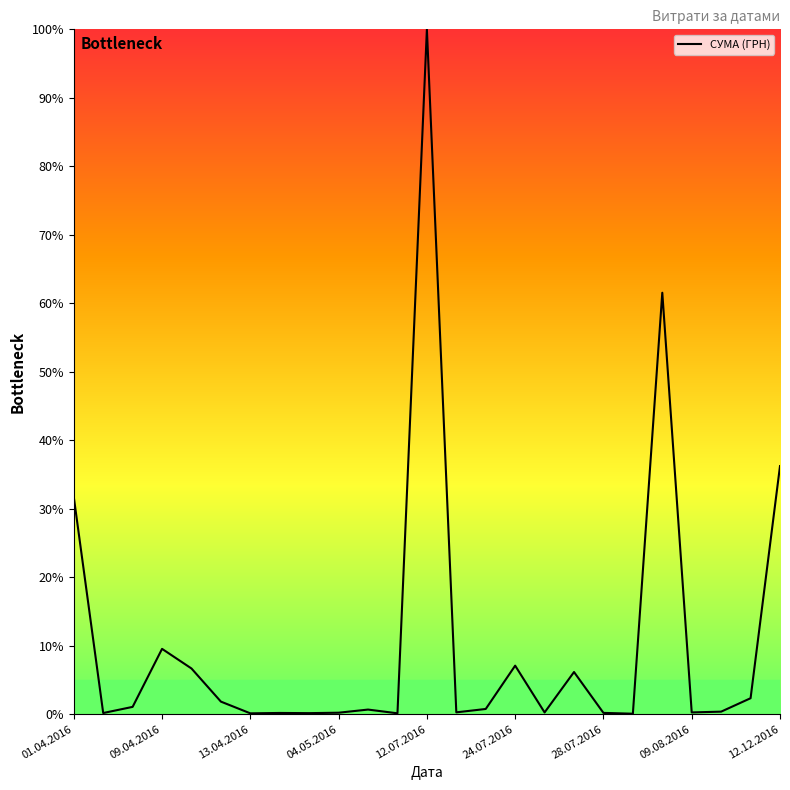

What is the difference between the maximum and minimum values?

99.9